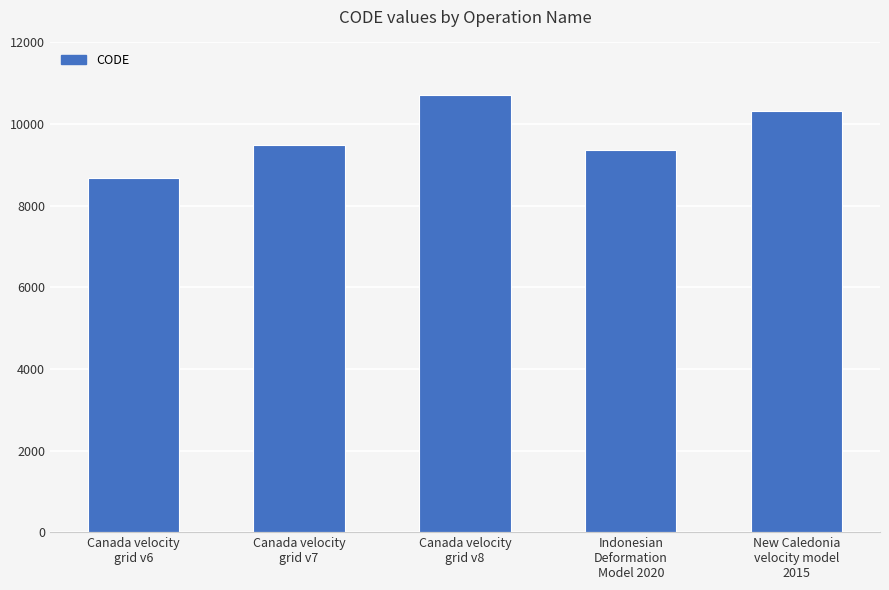

Reading right to left, what are all the values shown in this chart?

New Caledonia
velocity model
2015=10323	Indonesian
Deformation
Model 2020=9375	Canada velocity
grid v8=10707	Canada velocity
grid v7=9483	Canada velocity
grid v6=8676